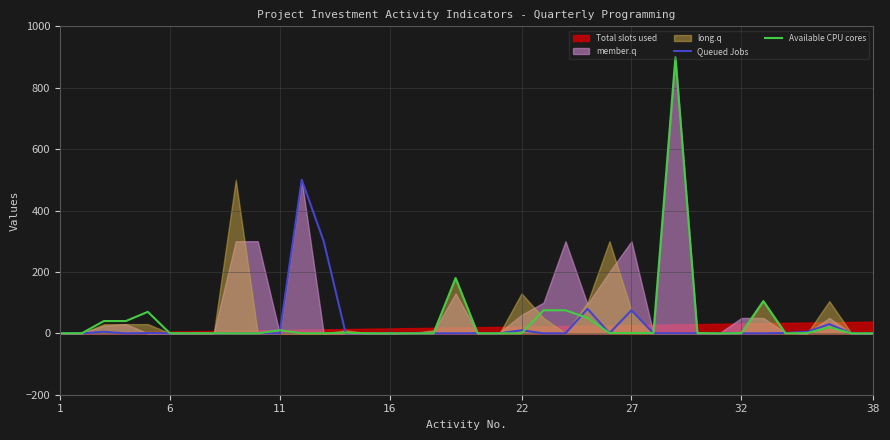

What is the sum of all Available CPU cores values?

1575.3